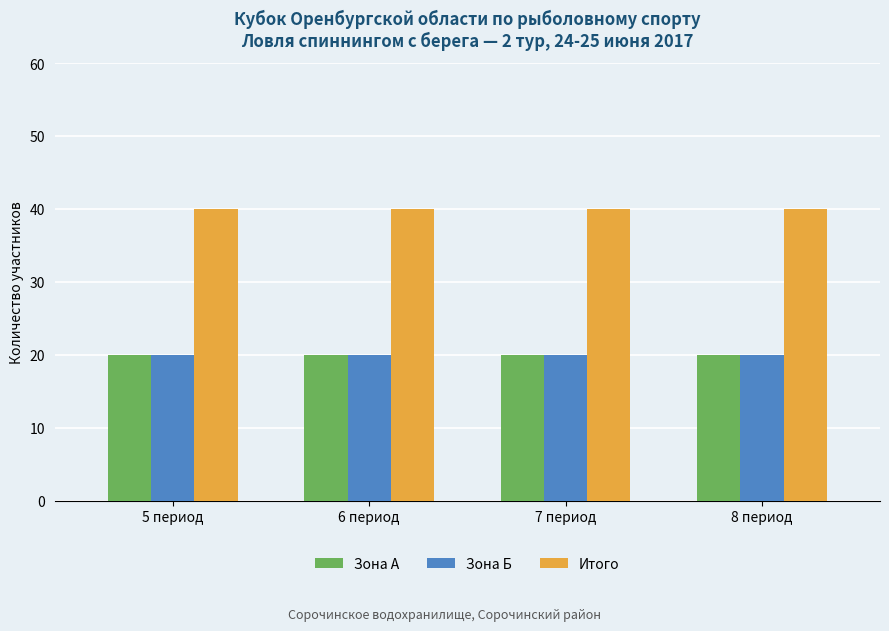

Reading left to right, list all the values displayed in this chart.

Зона А: 5 период=20	6 период=20	7 период=20	8 период=20
Зона Б: 5 период=20	6 период=20	7 период=20	8 период=20
Итого: 5 период=40	6 период=40	7 период=40	8 период=40